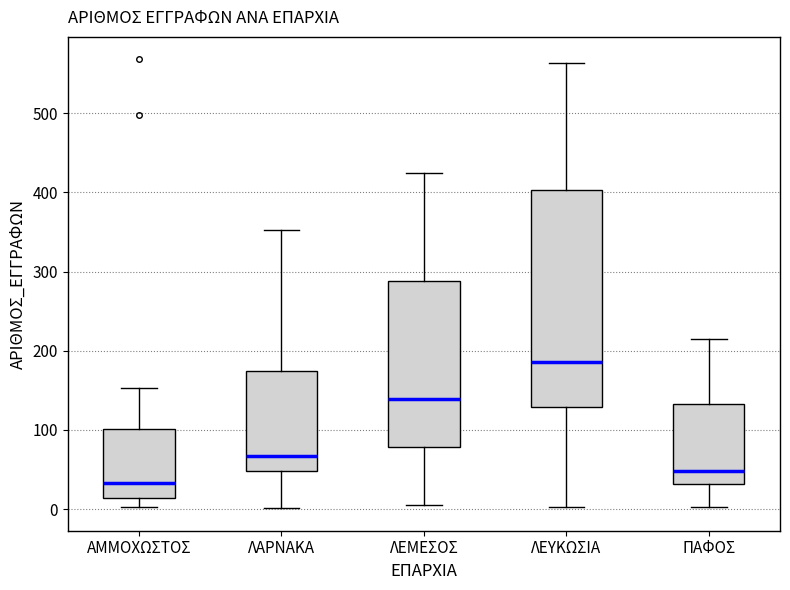

Which box is the tallest, from its lower edge to its upper edge?

ΛΕΥΚΩΣΙΑ